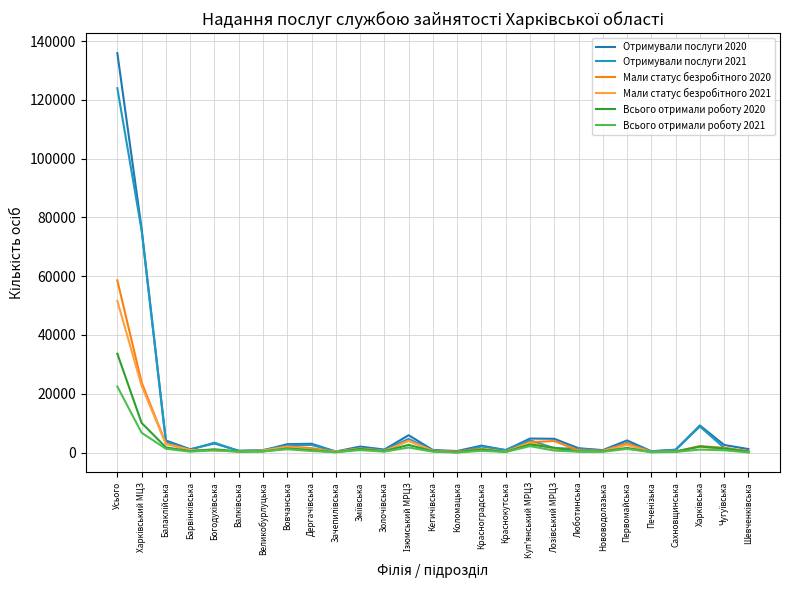

Is it true that Мали статус безробітного 2021 equals 548 at Люботинська?

True